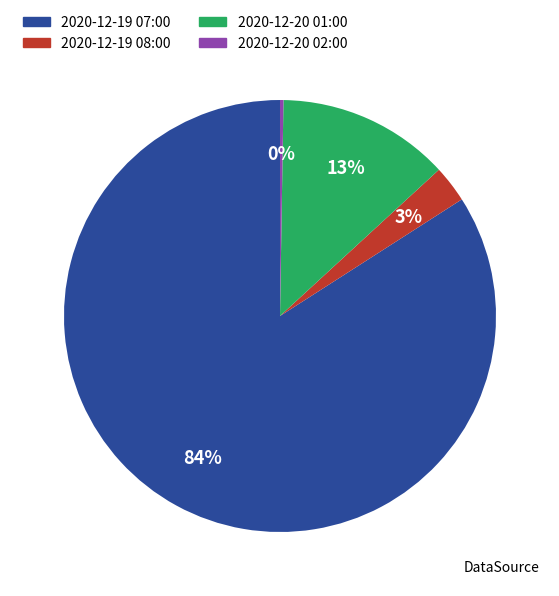

To the nearest percent, what is the average slice percentage?

25%